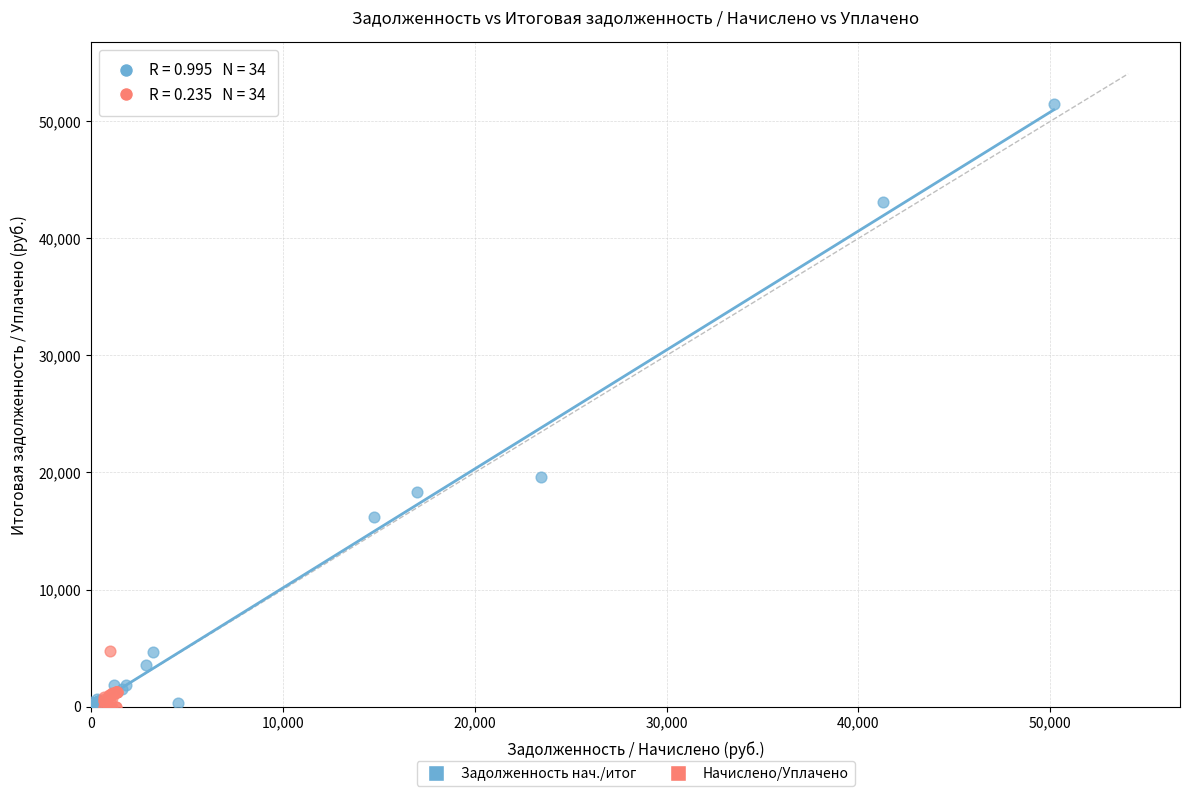

Which series has the widest spread of Y values?

Задолженность нач./итог